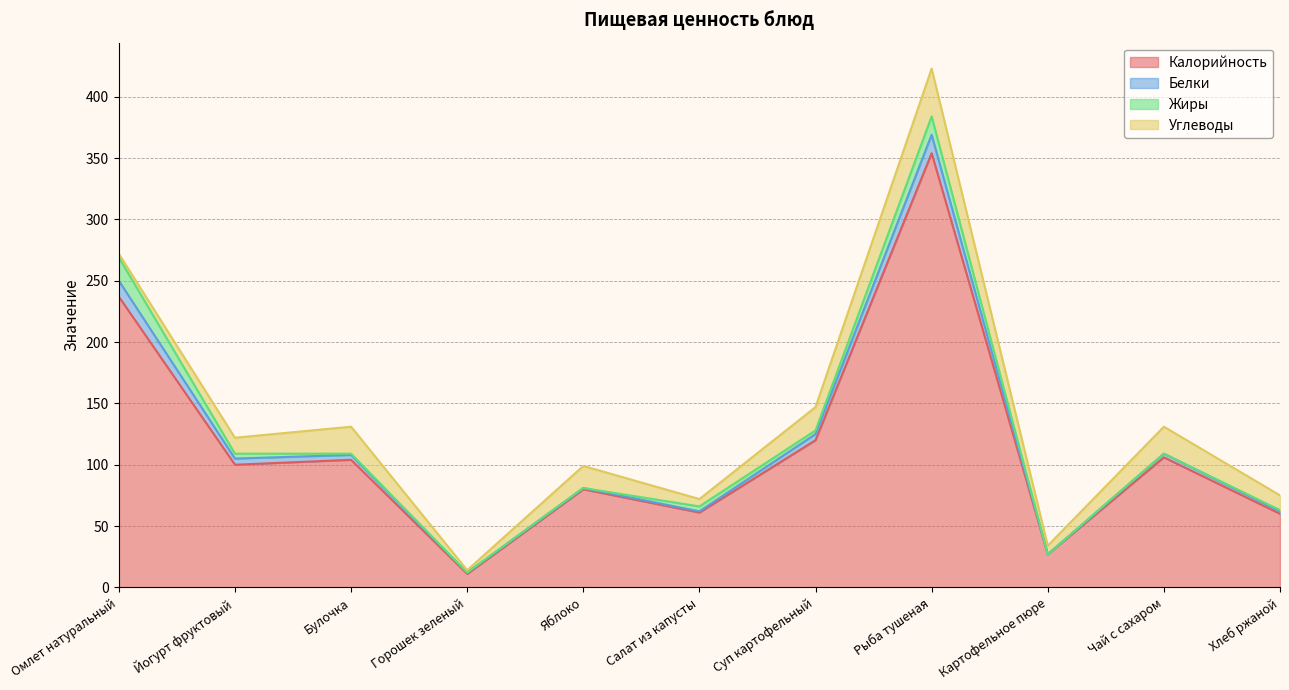

Is the value of Белки at Хлеб ржаной greater than the value of Жиры at Чай с сахаром?

Yes